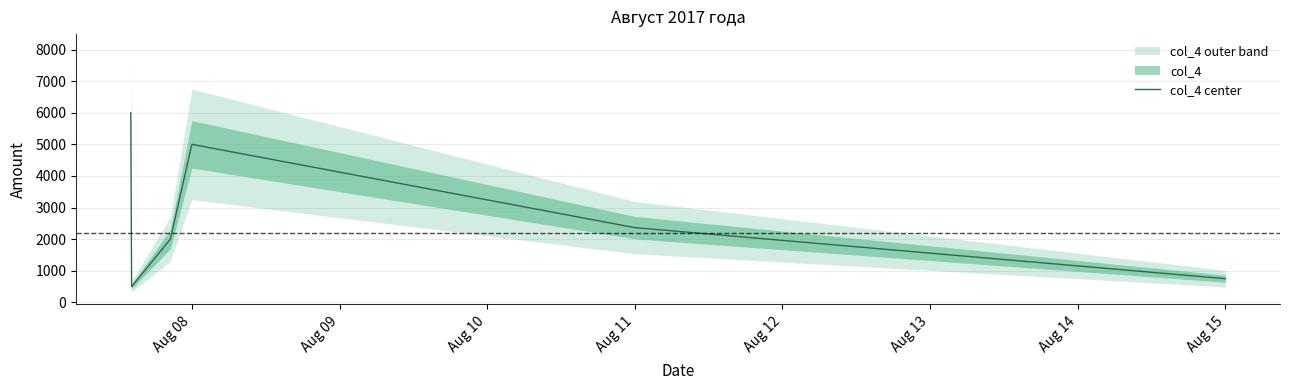

How many points are lower than both their immediate neighbors (excluding endpoints)?

1